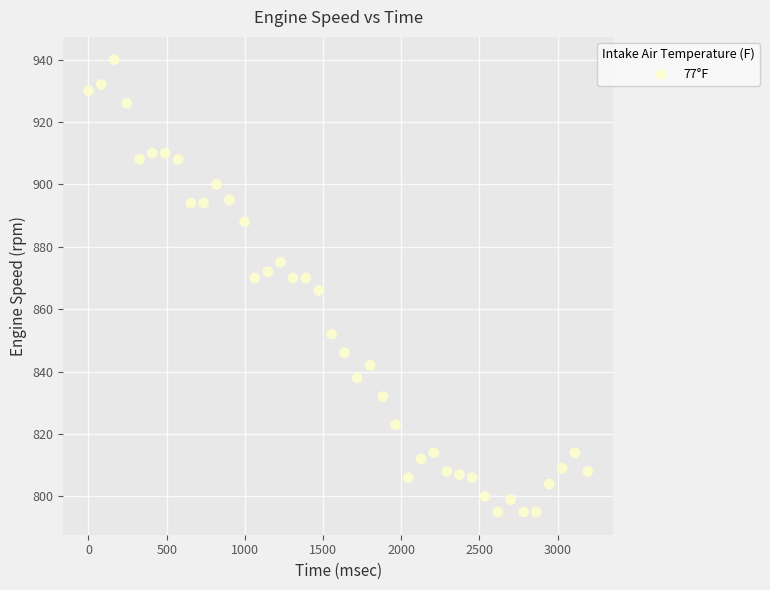

What is the range of Y values (max minus min)?

145